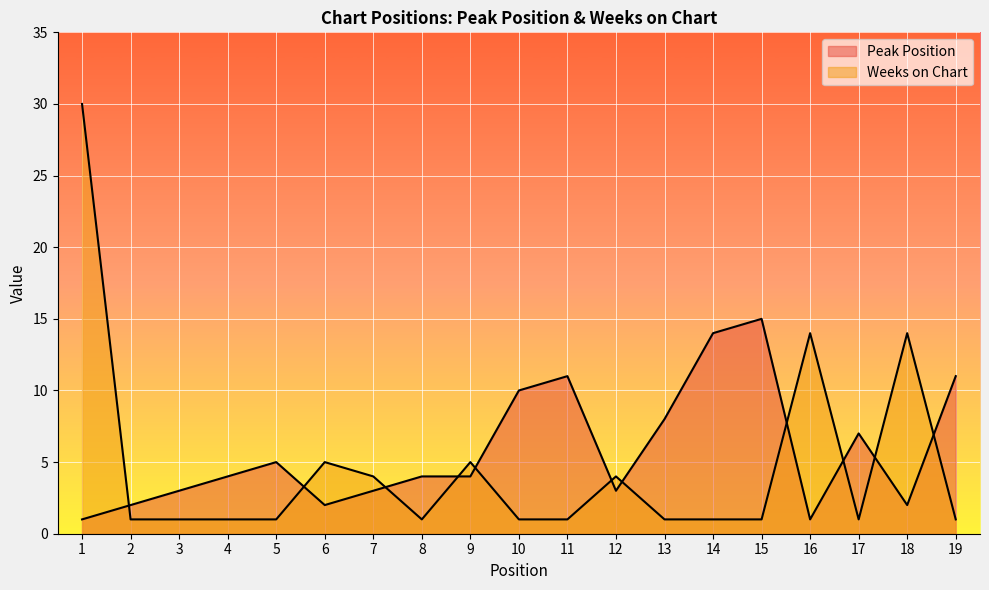

List the series in order of their overall mean, lowest first.

Weeks on Chart, Peak Position